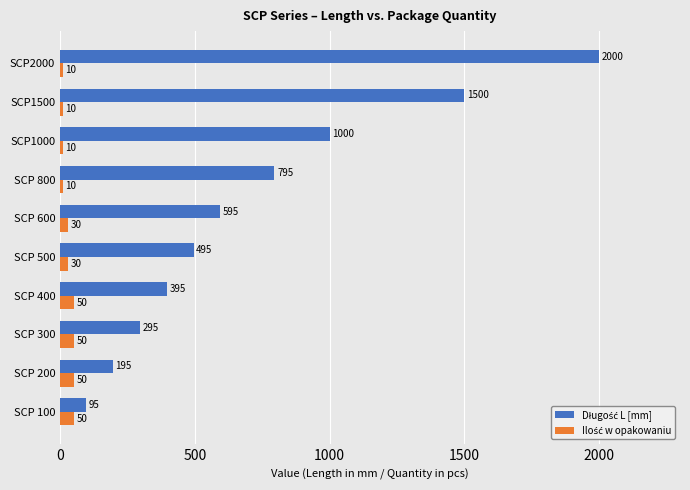

What is the difference between the highest and lowest values at SCP 400?

345